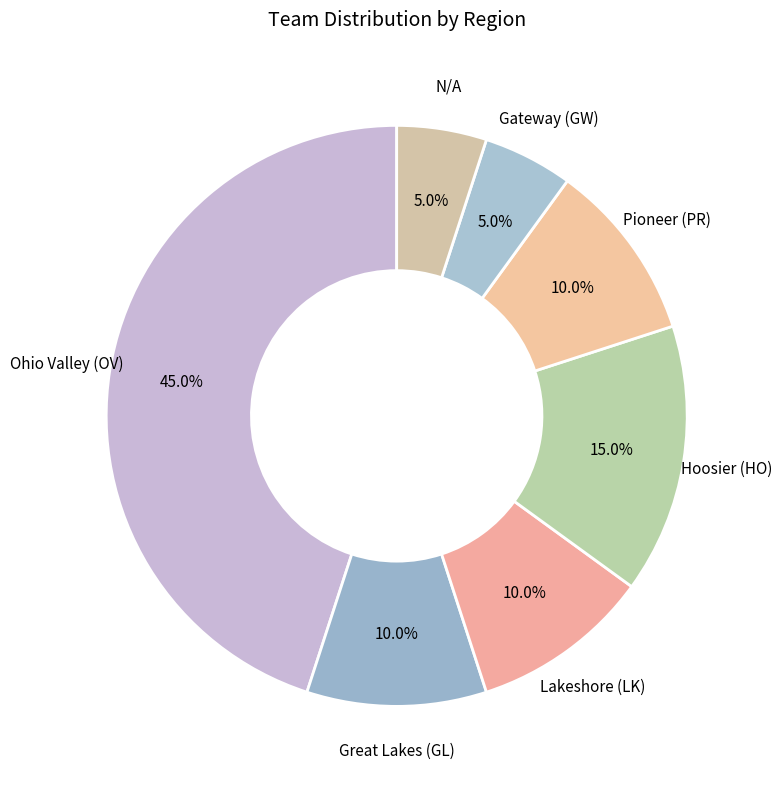

Does any single category account for the majority?

No